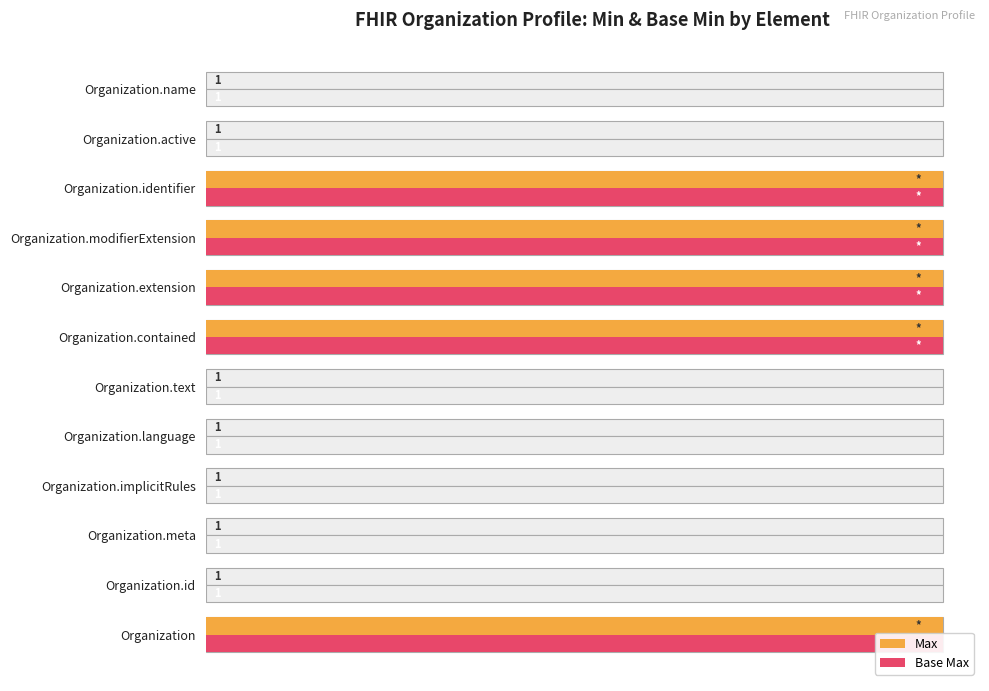

What is the difference between the second highest and minimum values in the Base Max series?

1.0